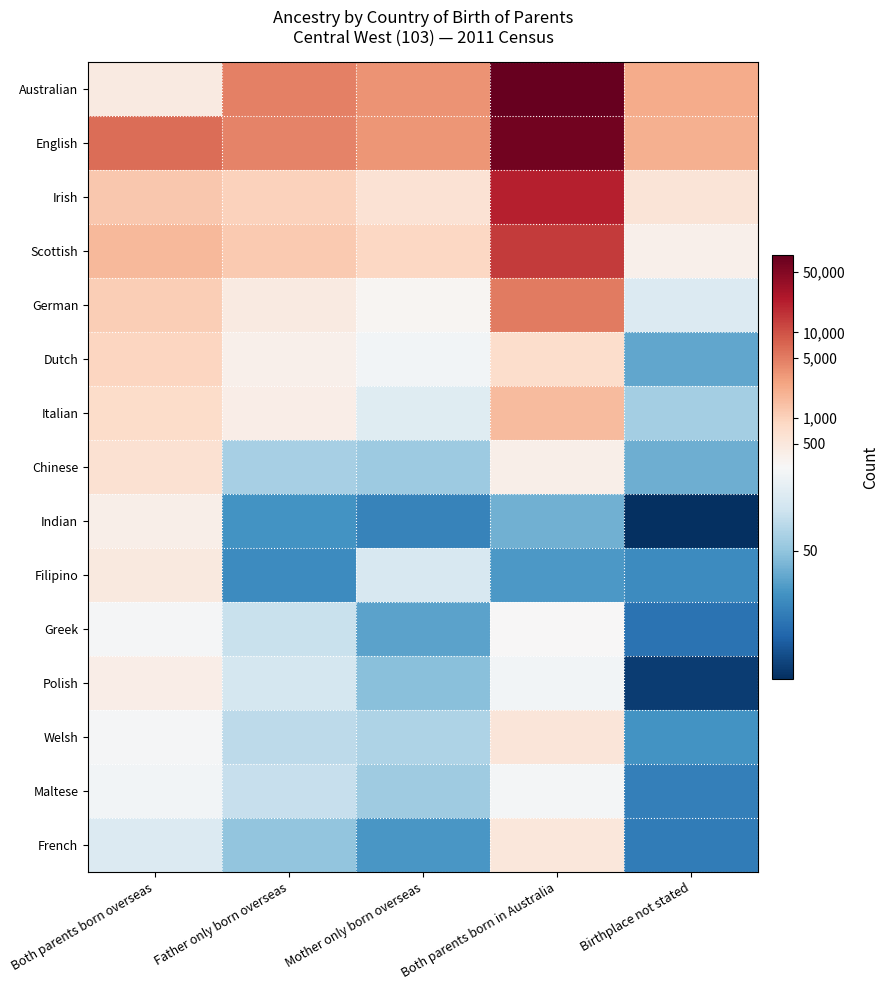

Which series has the largest range (max minus min)?

Australian